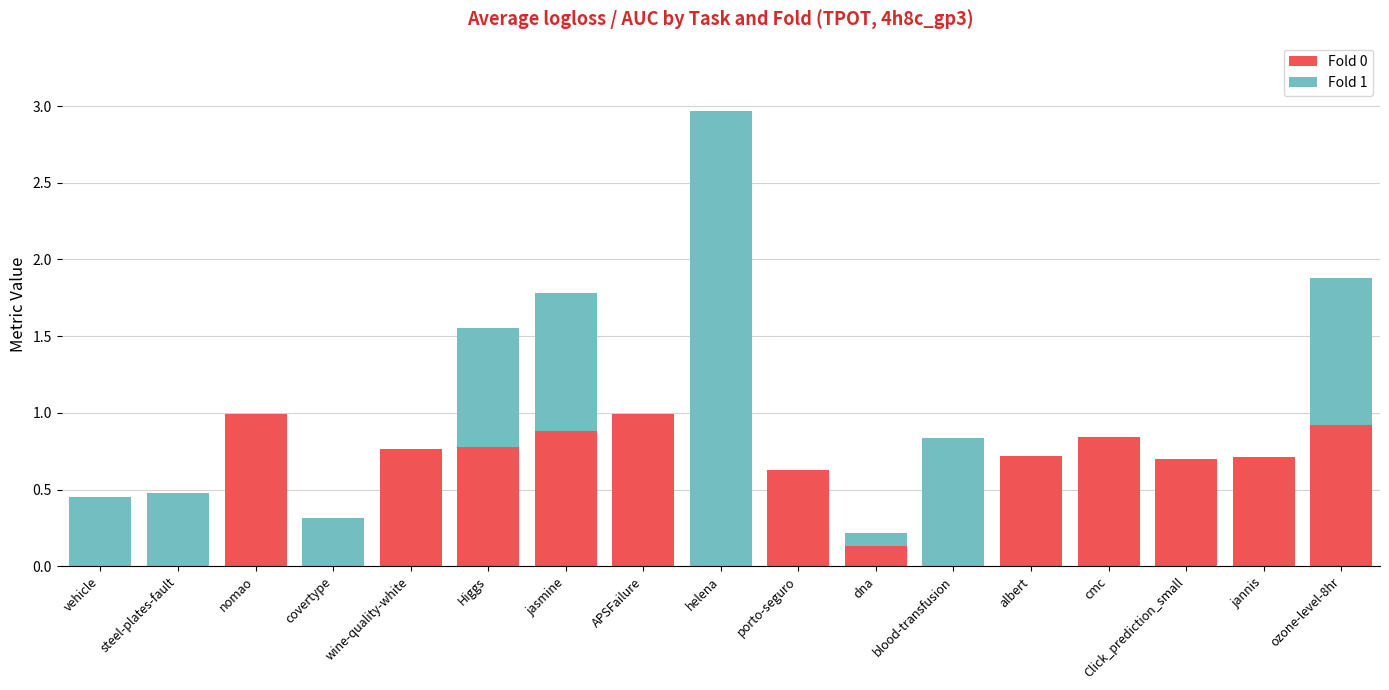

At which category is the sum across all series the highest?

helena